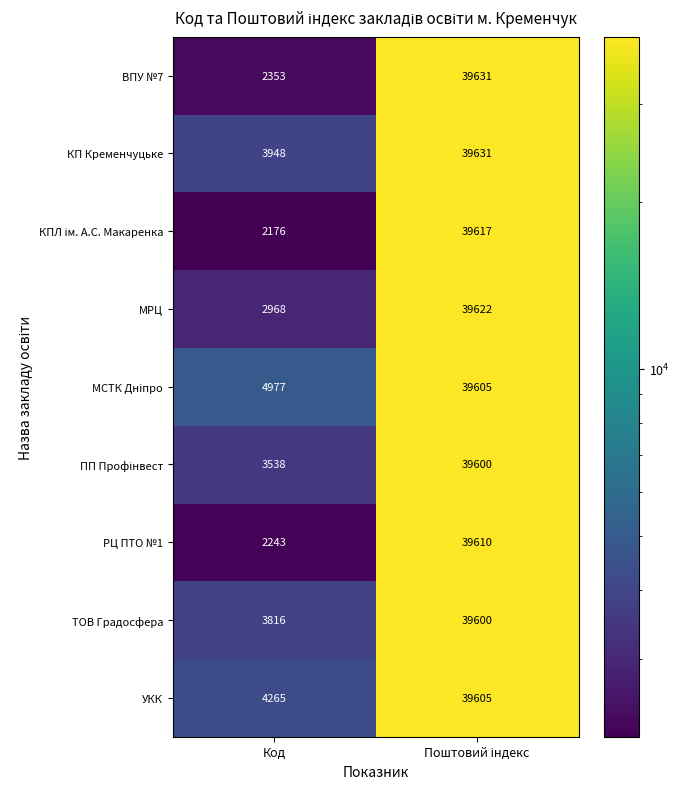

The КП Кременчуцьке series shows 3948 at Код. True or false?

True